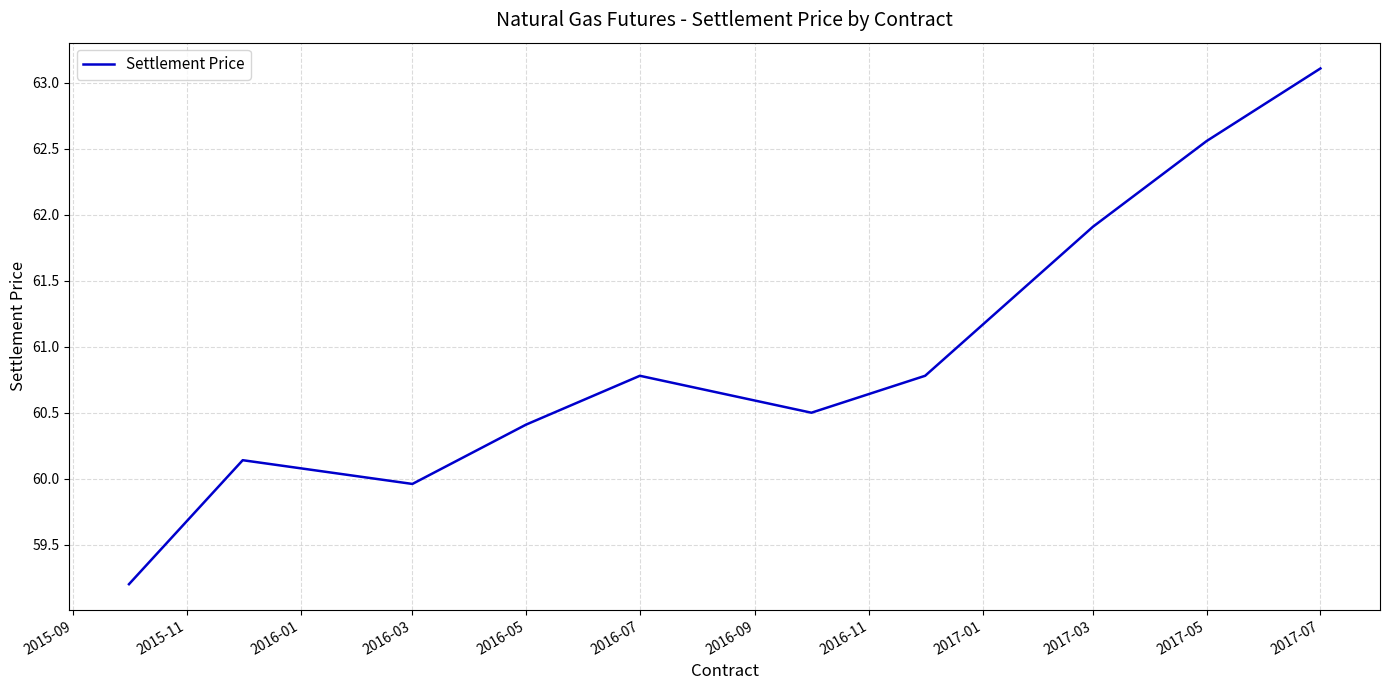

How many interior local valleys (lower than both neighbors) does the data have?

2